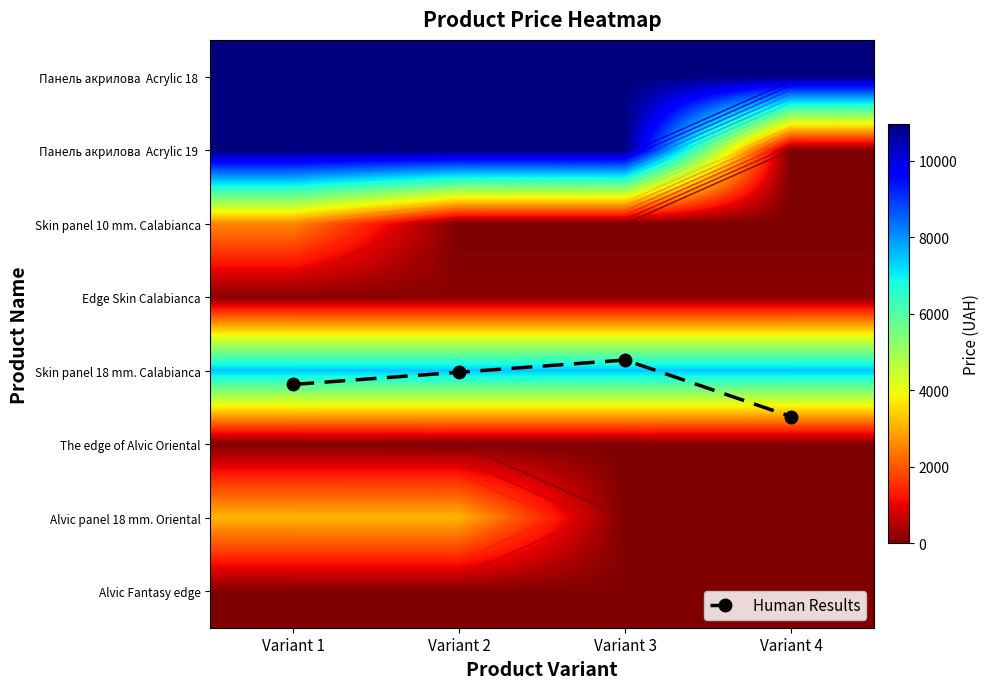

The Alvic Fantasy edge series shows 20.8 at Variant 1. True or false?

False